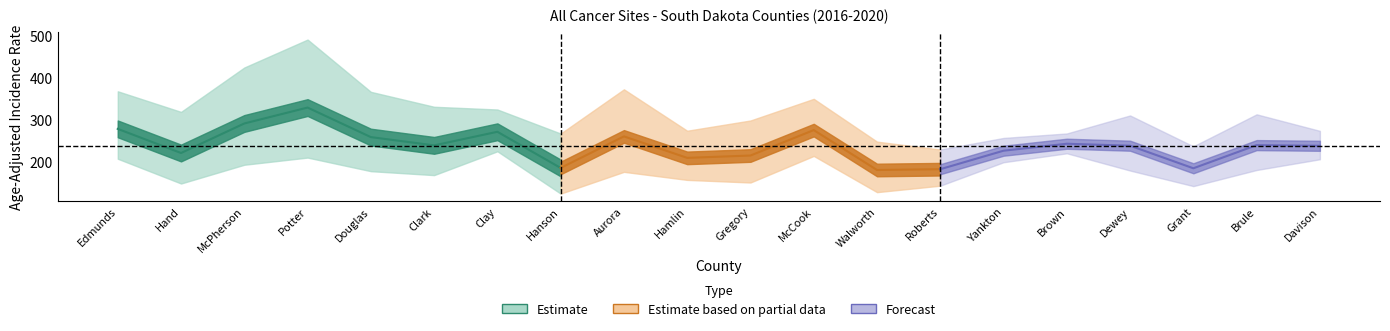

Reading right to left, what are all the values shown in this chart?

Rate: Davison=238.0	Brule=239.6	Grant=184.4	Dewey=238.2	Brown=242.9	Yankton=226.3	Roberts=182.2	Walworth=180.3	McCook=275.4	Gregory=214.8	Hamlin=209.2	Aurora=260.4	Hanson=185.2	Clay=271.4	Clark=239.0	Douglas=258.7	Potter=329.1	McPherson=291.2	Hand=220.8	Edmunds=278.3
Lower CI: Davison=205.9	Brule=180.3	Grant=141.9	Dewey=179.0	Brown=220.1	Yankton=198.8	Roberts=142.9	Walworth=127.5	McCook=213.8	Gregory=150.5	Hamlin=156.7	Aurora=175.9	Hanson=124.0	Clay=224.9	Clark=168.1	Douglas=177.5	Potter=209.9	McPherson=192.8	Hand=148.1	Edmunds=207.1
Upper CI: Davison=273.6	Brule=313.0	Grant=236.8	Dewey=310.3	Brown=267.4	Yankton=256.7	Roberts=229.1	Walworth=247.9	McCook=349.9	Gregory=298.3	Hamlin=273.9	Aurora=372.6	Hanson=267.2	Clay=324.5	Clark=331.0	Douglas=366.6	Potter=491.2	McPherson=424.6	Hand=318.8	Edmunds=367.9
Avg Annual Count: Davison=45.0	Brule=13.0	Grant=16.0	Dewey=12.0	Brown=93.0	Yankton=55.0	Roberts=17.0	Walworth=9.0	McCook=15.0	Gregory=9.0	Hamlin=12.0	Aurora=7.0	Hanson=6.0	Clay=27.0	Clark=9.0	Douglas=8.0	Potter=6.0	McPherson=7.0	Hand=7.0	Edmunds=13.0